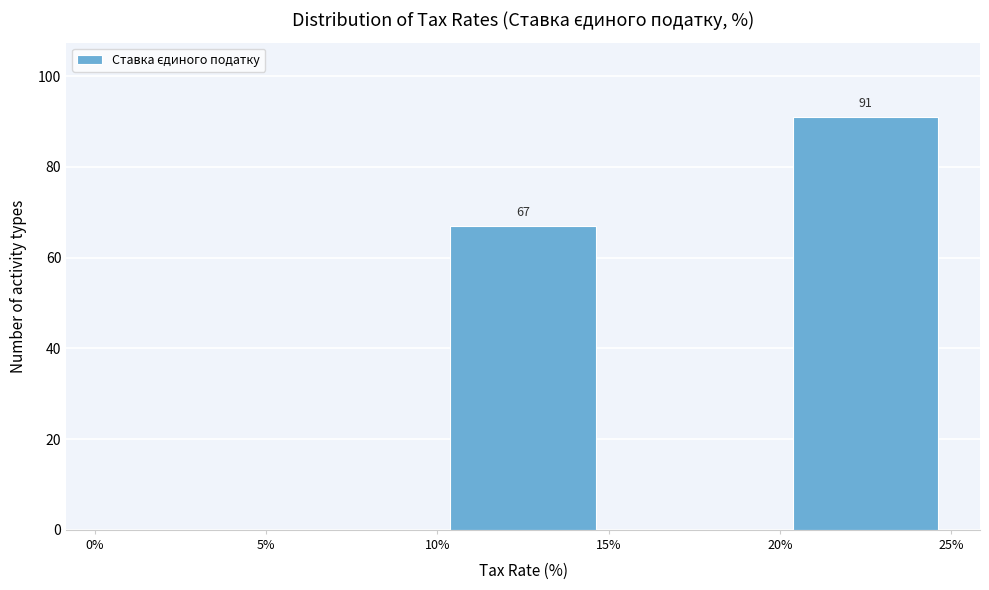

Which range on the x-axis has the tallest bar?

20% to 25%